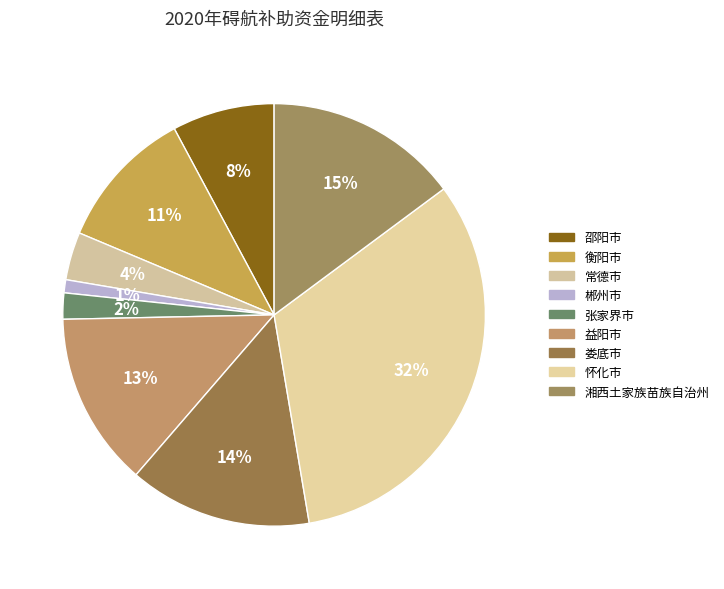

To the nearest percent, what is the combined percentage of 衡阳市 and 益阳市?

24%